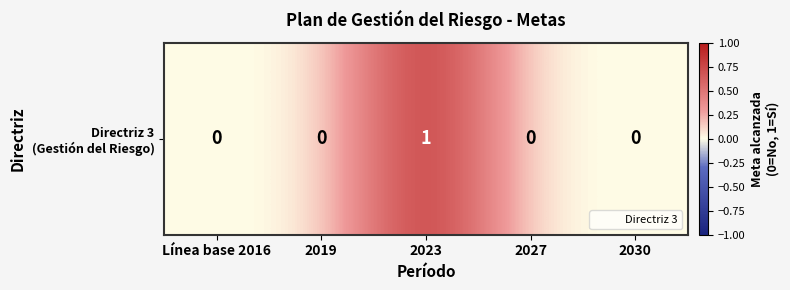

Reading left to right, list all the values displayed in this chart.

0	0	1	0	0